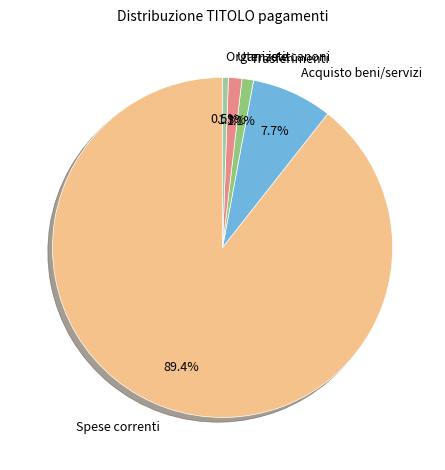

How many segments does this pie chart have?

5